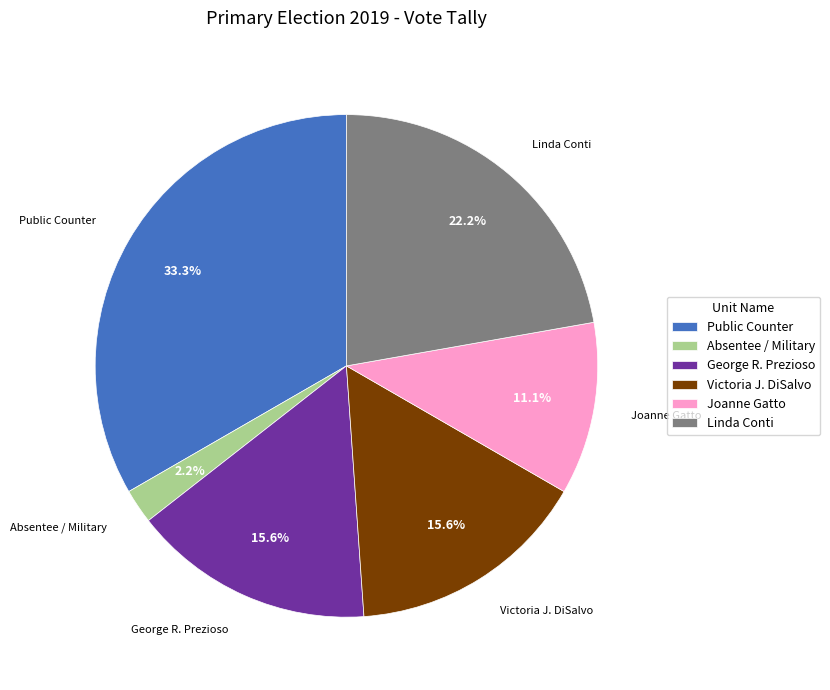

True or false: Absentee / Military accounts for 8% of the total.

False